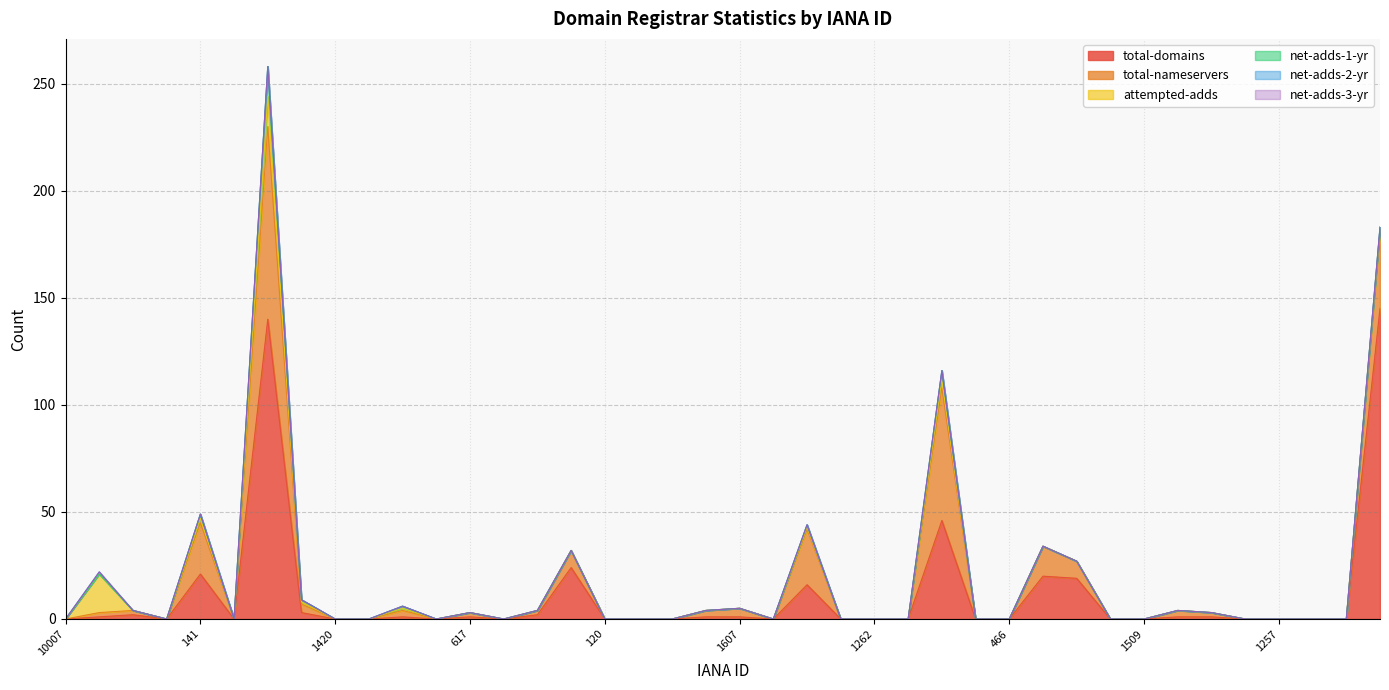

Reading left to right, list all the values displayed in this chart.

total-domains: 0	1	2	0	21	0	140	3	0	0	1	0	1	0	2	24	0	0	0	1	1	0	16	0	0	0	46	0	0	20	19	0	0	1	1	0	0	0	0	145
total-nameservers: 0	2	2	0	24	0	90	4	0	0	3	0	2	0	2	8	0	0	0	3	4	0	26	0	0	0	62	0	0	14	8	0	0	3	2	0	0	0	0	36
attempted-adds: 0	18	0	0	2	0	14	1	0	0	1	0	0	0	0	0	0	0	0	0	0	0	1	0	0	0	4	0	0	0	0	0	0	0	0	0	0	0	0	1
net-adds-1-yr: 0	0	0	0	2	0	14	1	0	0	1	0	0	0	0	0	0	0	0	0	0	0	1	0	0	0	4	0	0	0	0	0	0	0	0	0	0	0	0	1
net-adds-2-yr: 0	1	0	0	0	0	0	0	0	0	0	0	0	0	0	0	0	0	0	0	0	0	0	0	0	0	0	0	0	0	0	0	0	0	0	0	0	0	0	0
net-adds-3-yr: 0	0	0	0	0	0	0	0	0	0	0	0	0	0	0	0	0	0	0	0	0	0	0	0	0	0	0	0	0	0	0	0	0	0	0	0	0	0	0	0